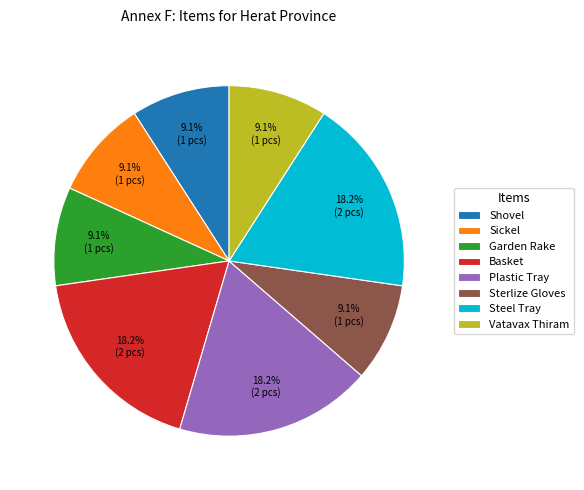

How many slices are in this pie chart?

8